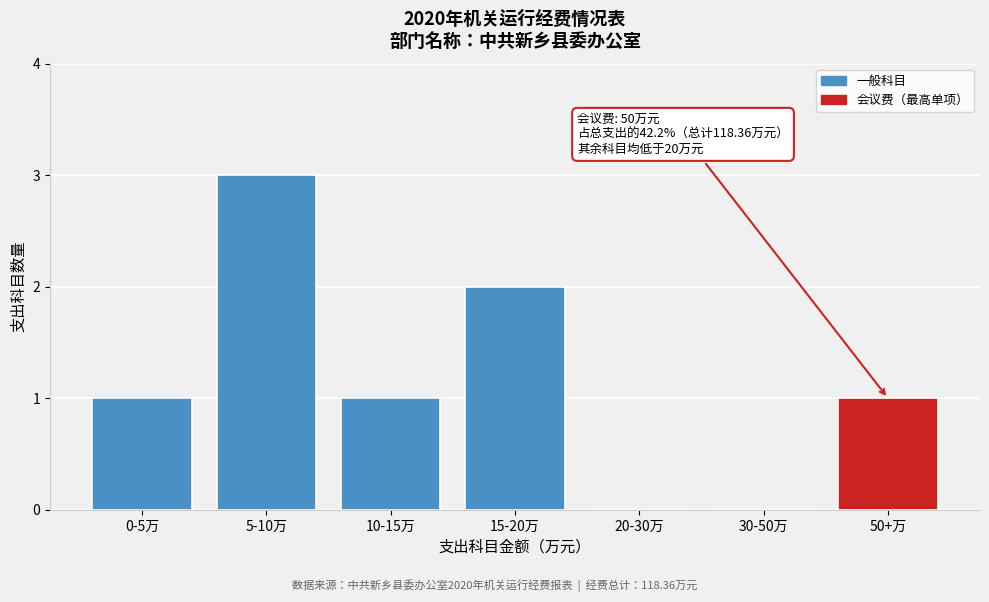

Reading left to right, list all the values displayed in this chart.

0-5万=1	5-10万=3	10-15万=1	15-20万=2	20-30万=0	30-50万=0	50+万=1